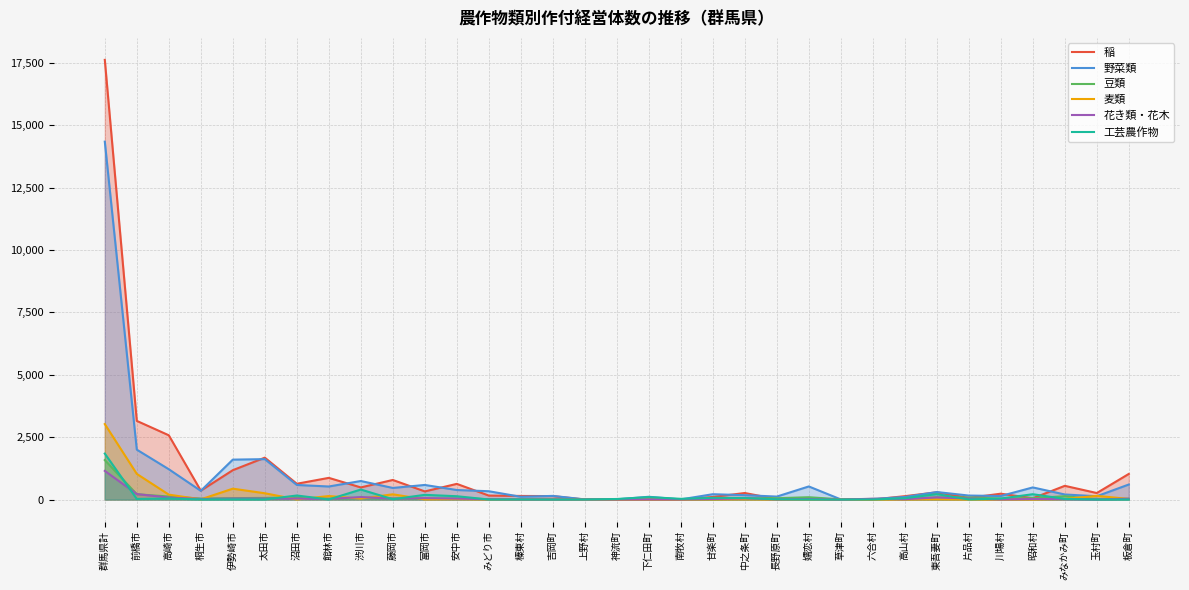

At 上野村, list the series in order from largest to smallest.

野菜類, 豆類, 花き類・花木, 工芸農作物, 麦類, 稲